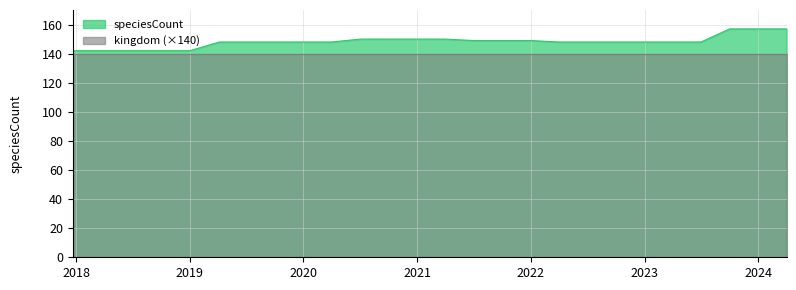

What is the greatest value displayed?

157